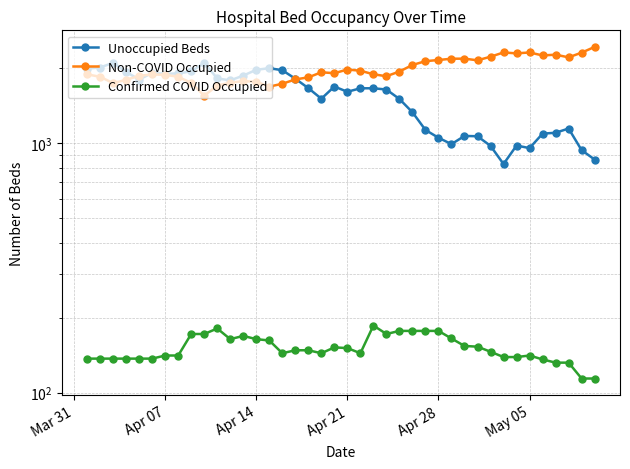

How many interior local peaks does the Unoccupied Beds series have?

8